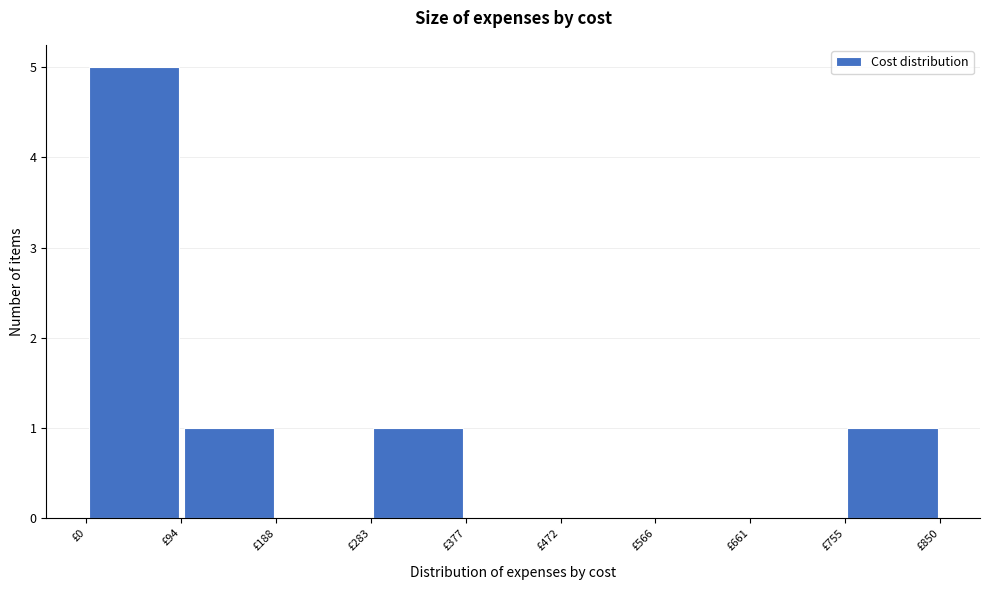

Which range on the x-axis has the tallest bar?

0 to 90